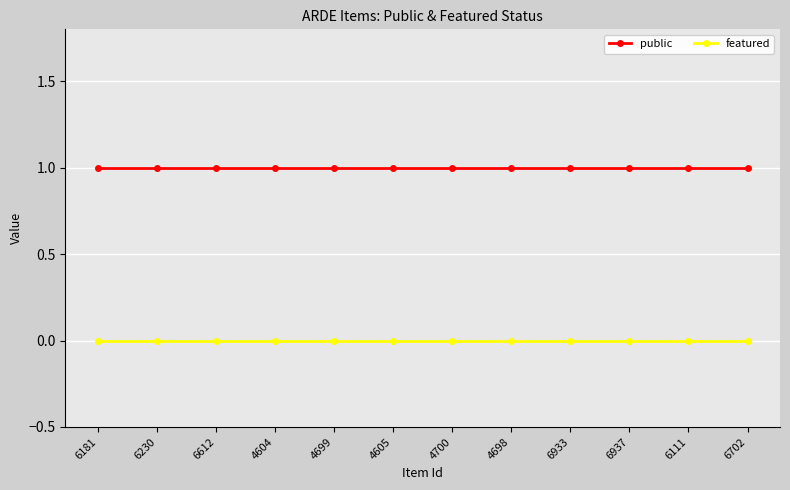

Reading left to right, transcribe all the data shown in this chart.

public: 1	1	1	1	1	1	1	1	1	1	1	1
featured: 0	0	0	0	0	0	0	0	0	0	0	0